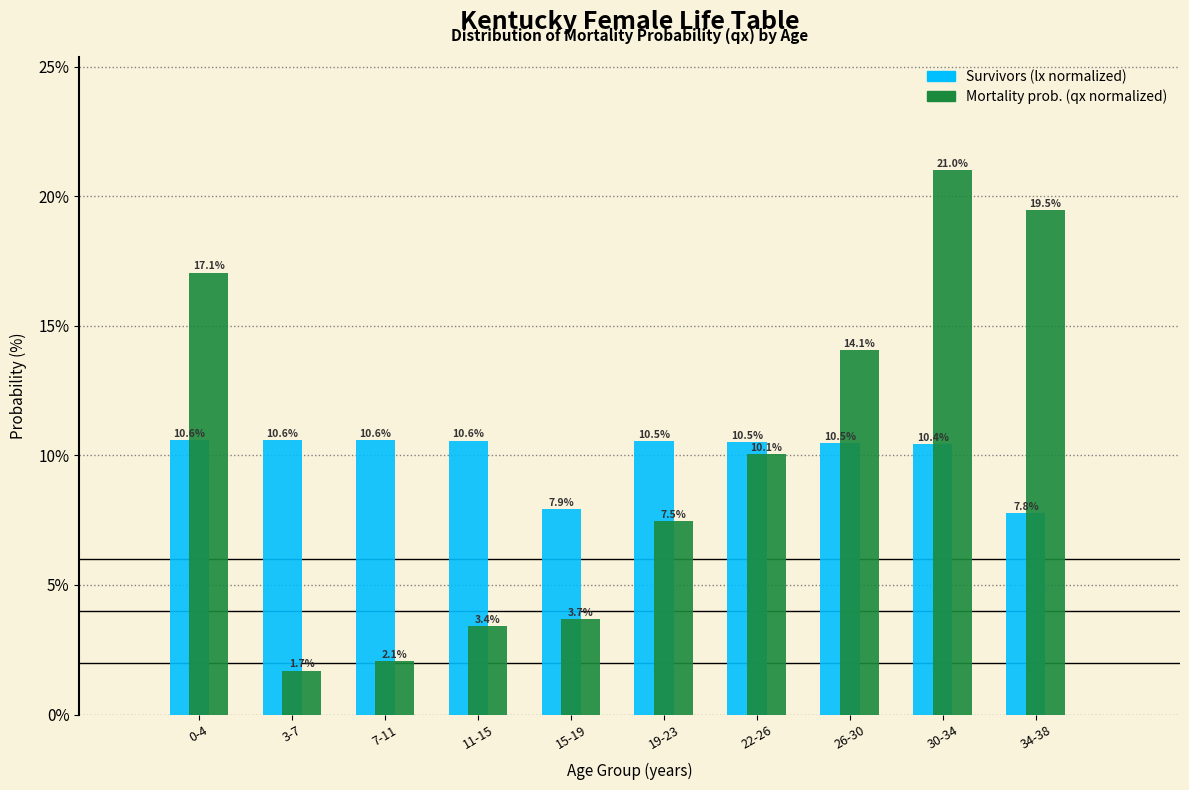

What is the spread (max minus min) of values at 7-11?

8.5